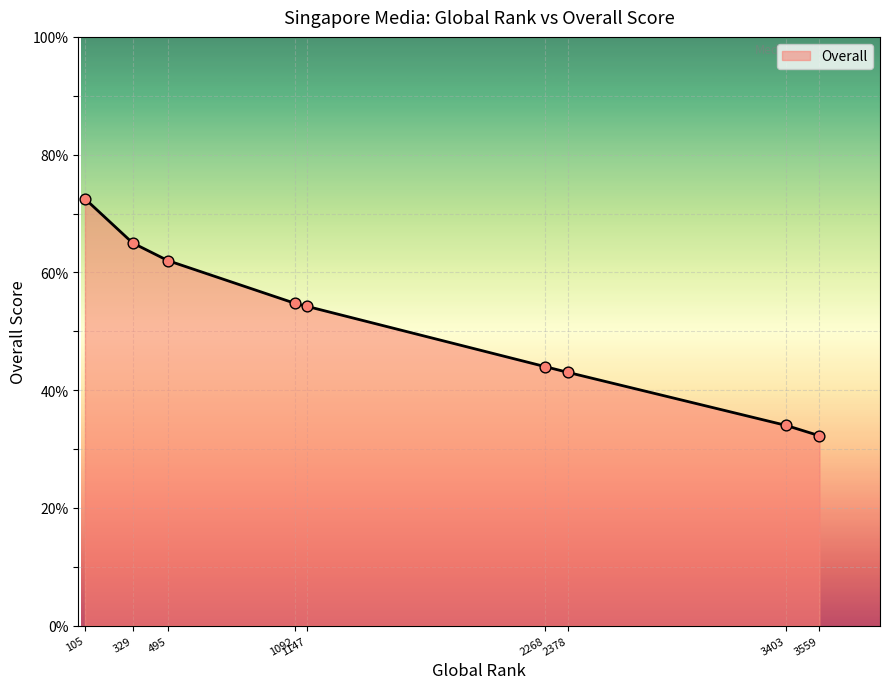

Between 2378 and 105, which is larger?

105